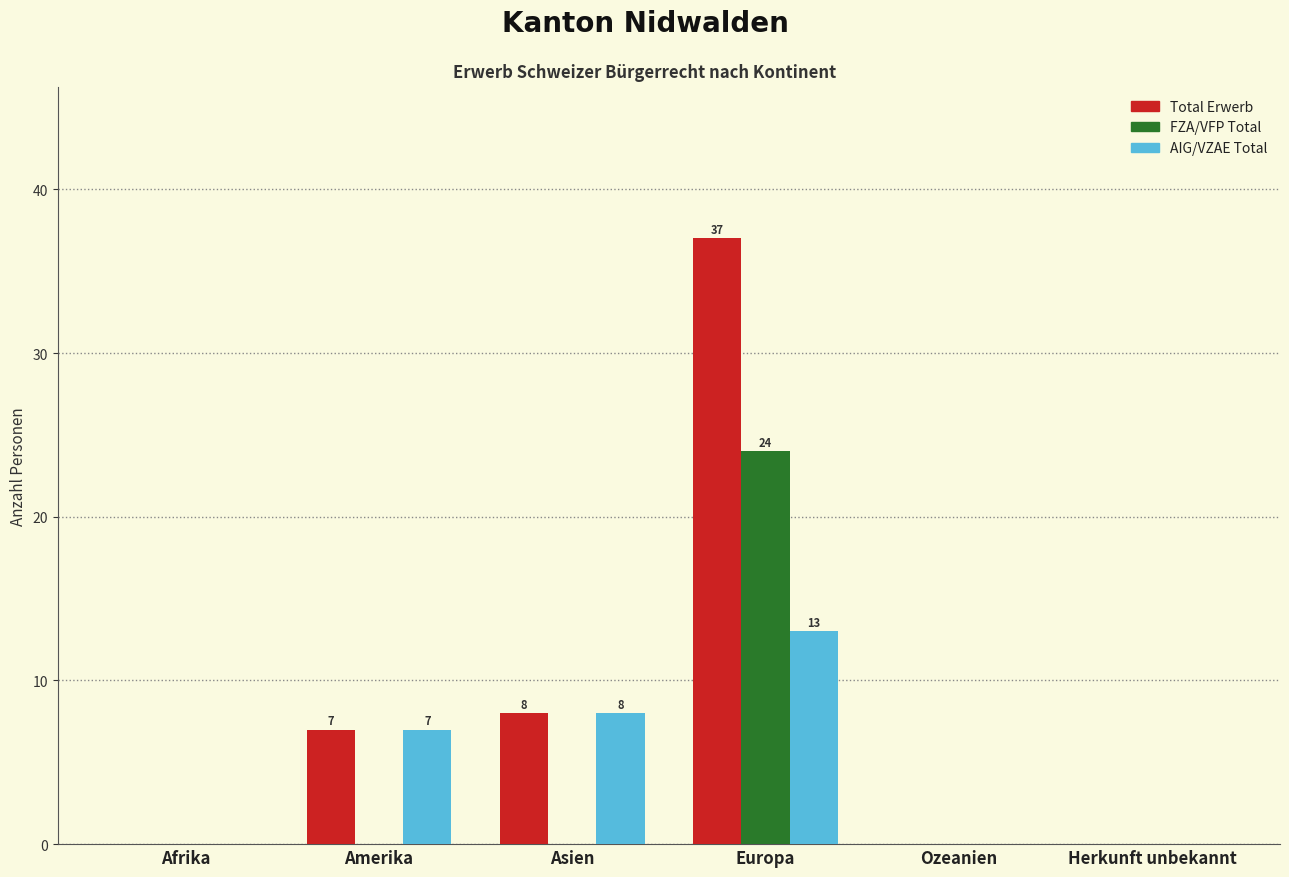

What is the total value across all series at Asien?

16